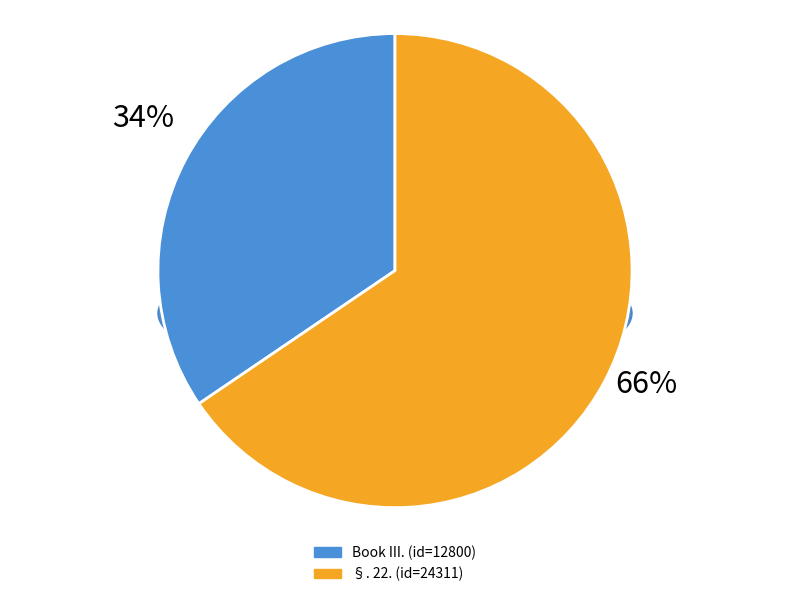

What is the ratio of the value at §. 22. (id=24311) to the value at Book III. (id=12800)?

1.9